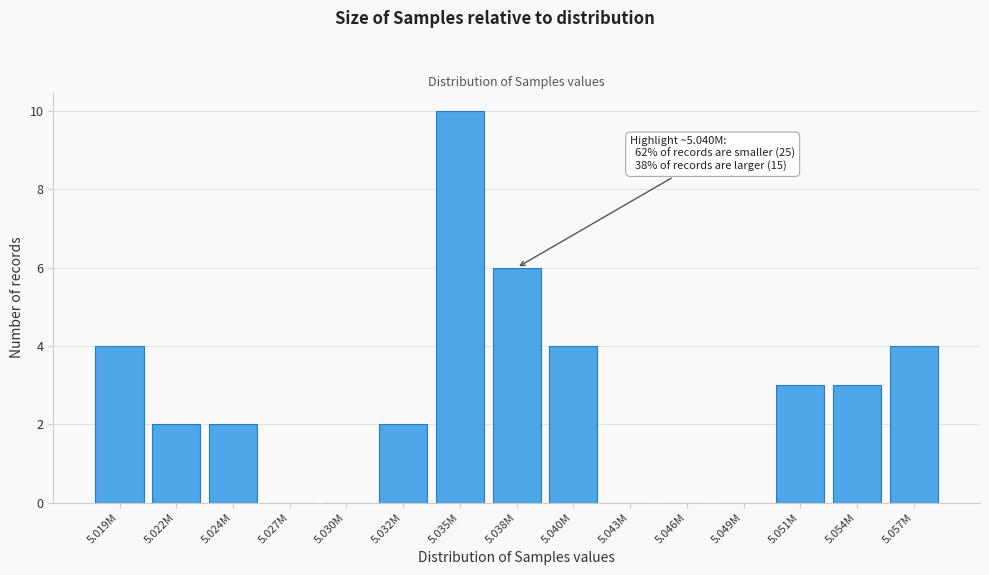

Reading left to right, extract all data points from this chart.

5.019M=4	5.022M=2	5.024M=2	5.027M=0	5.030M=0	5.032M=2	5.035M=10	5.038M=6	5.040M=4	5.043M=0	5.046M=0	5.049M=0	5.051M=3	5.054M=3	5.057M=4